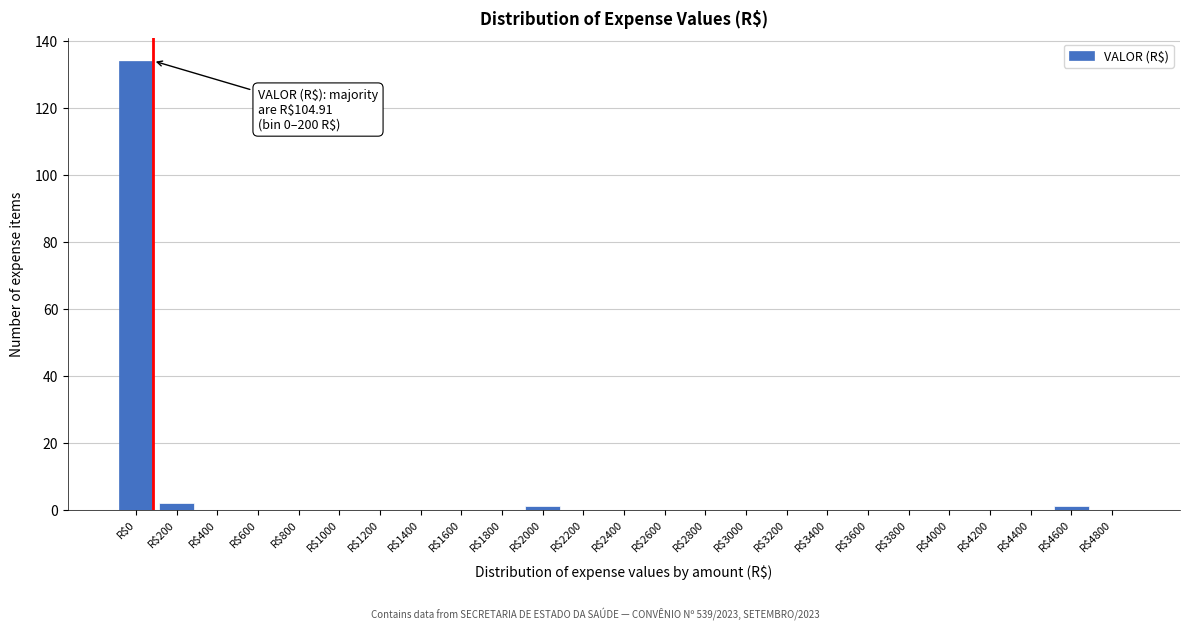

Which label corresponds to the largest value in the chart?

R$0